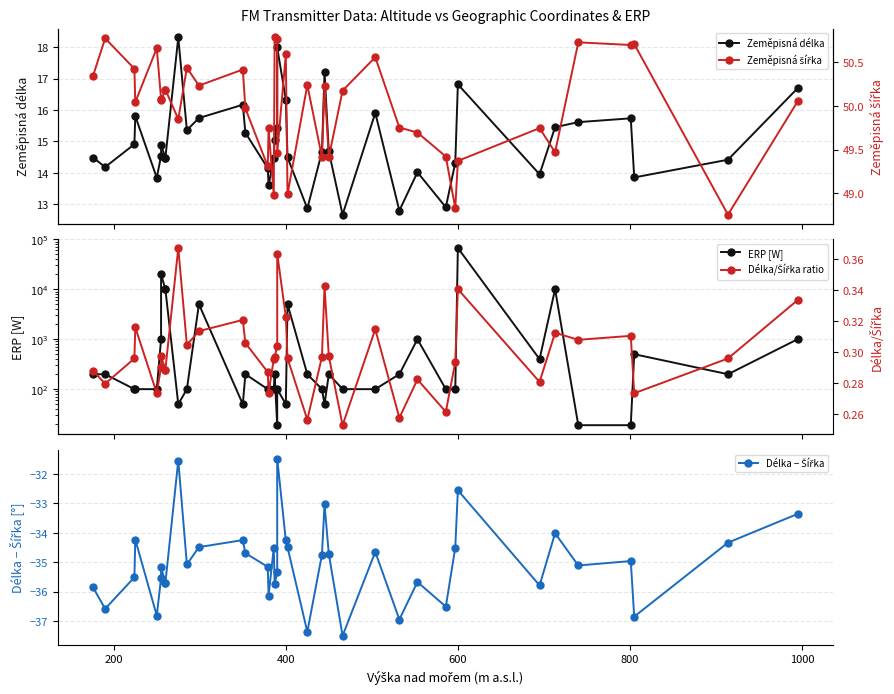

What is the maximum value shown in the chart?

66988.0